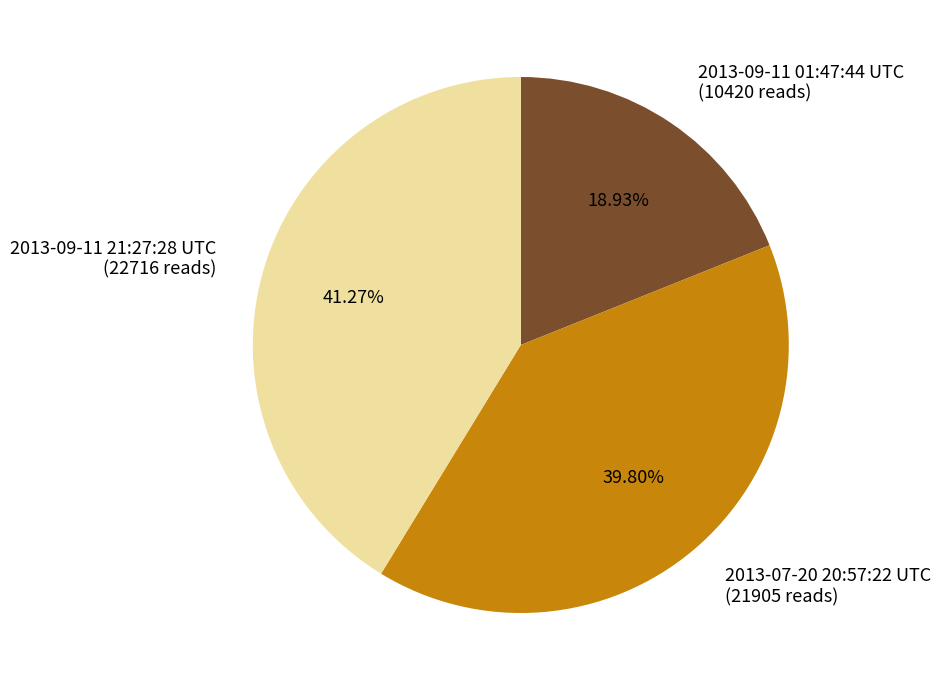

To the nearest percent, what portion does 2013-07-20 20:57:22 UTC represent?

40%